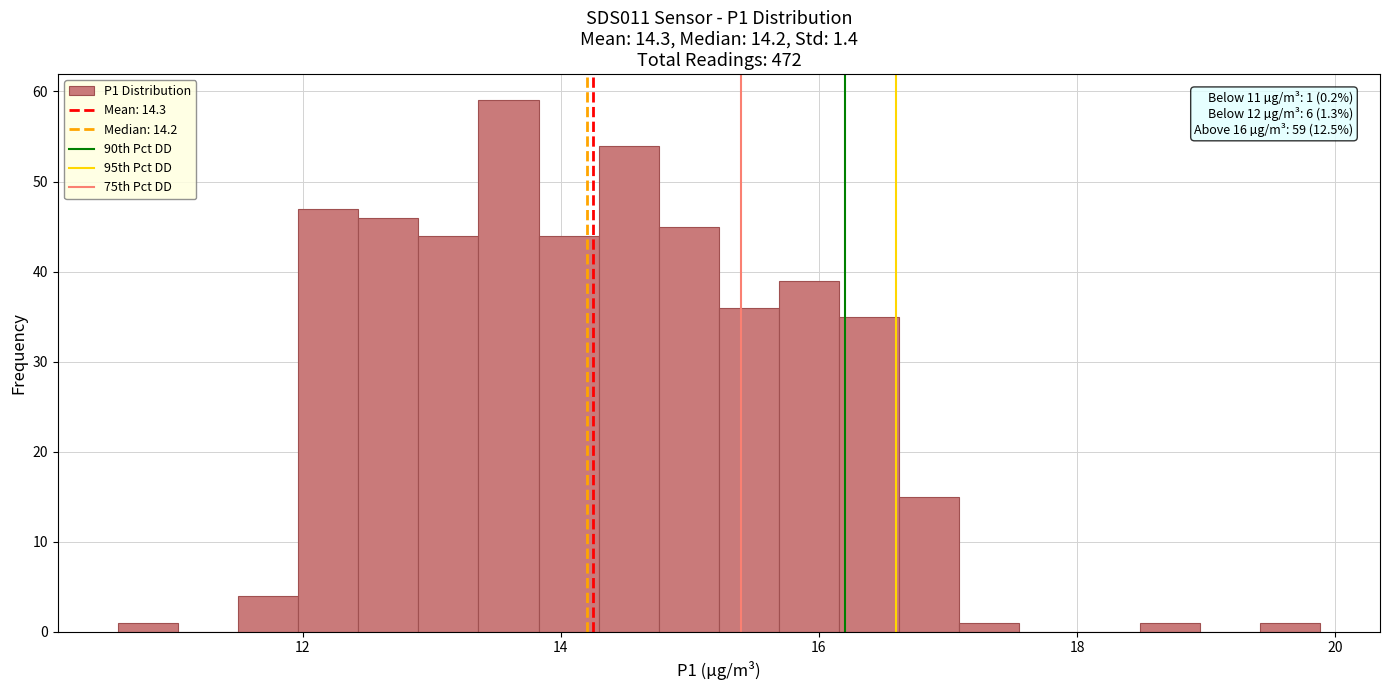

Read against the x-axis, roughly where is the centre of the tallest bar?

13.6